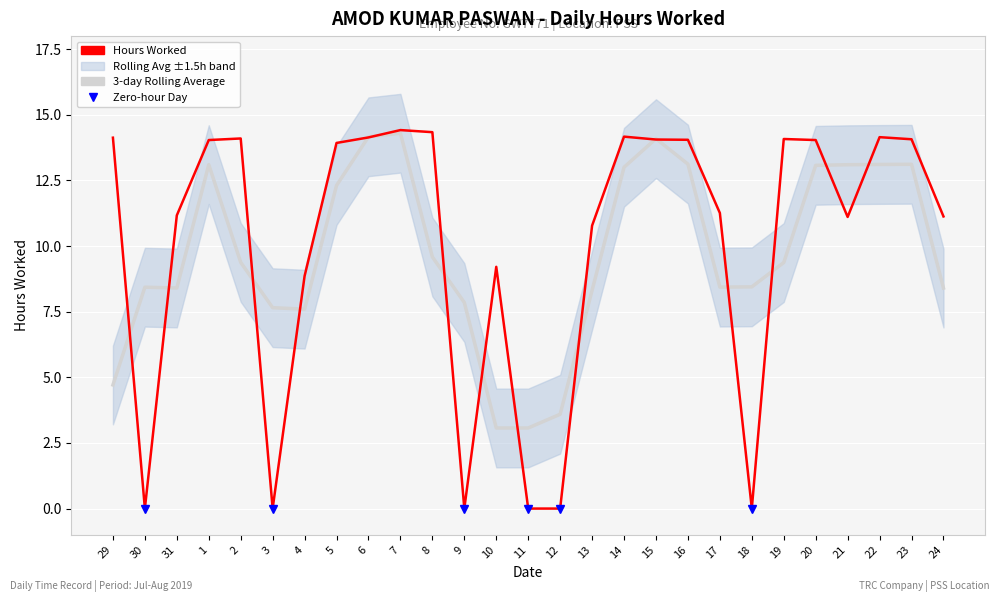

Which series changed the most between 4 and 8?

Hours Worked